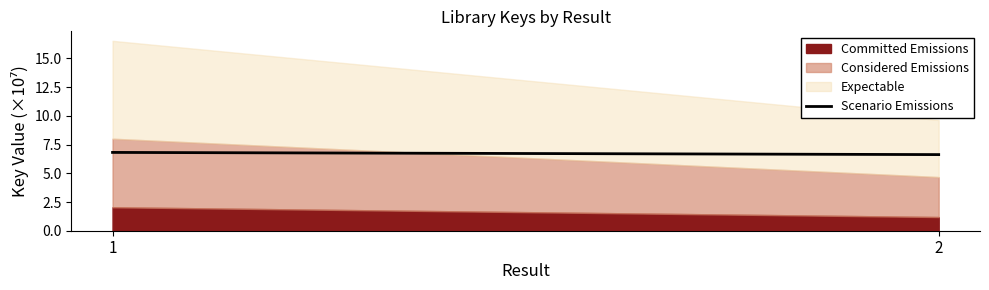

What is the average value of the Committed Emissions series?

1.6